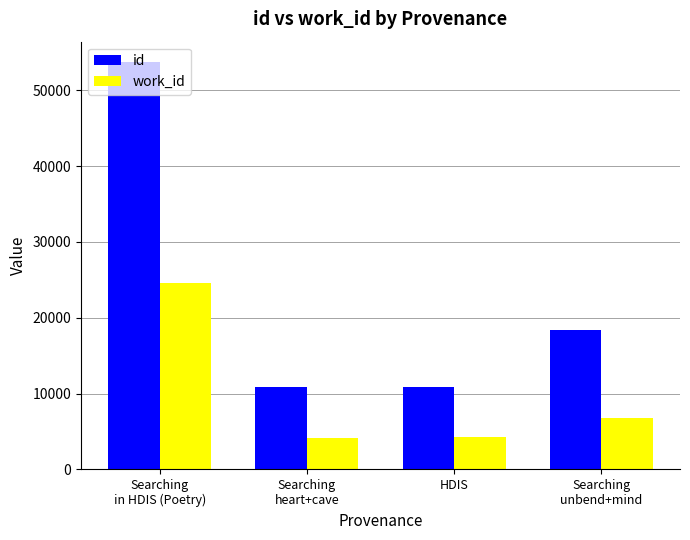

What is the label of the 3rd bar from the right?

Searching
heart+cave